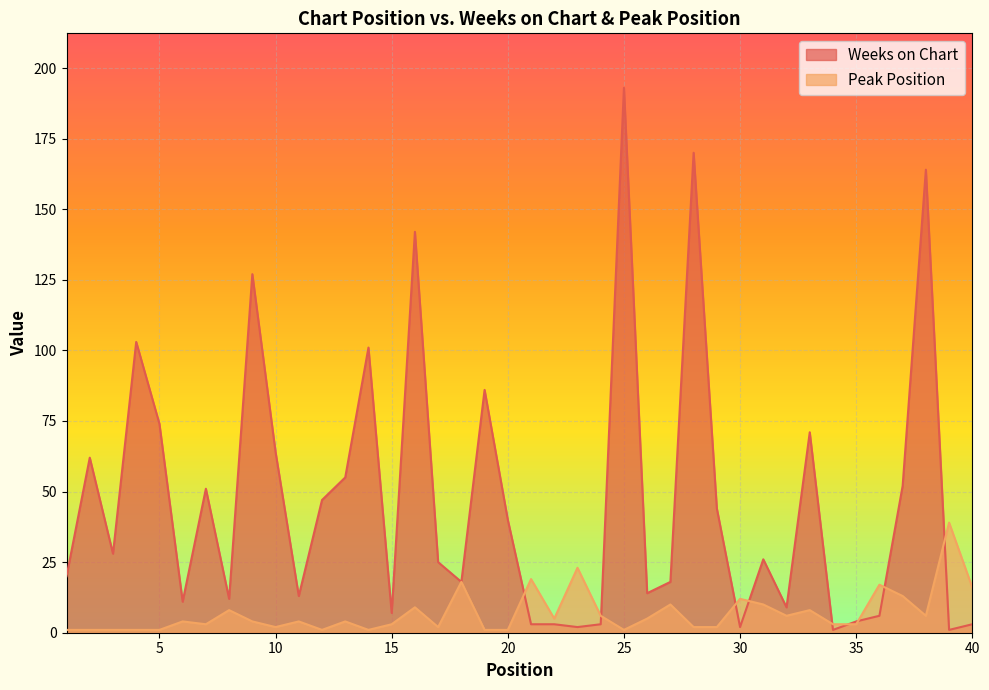

At which label is Weeks on Chart closest to 97?

14